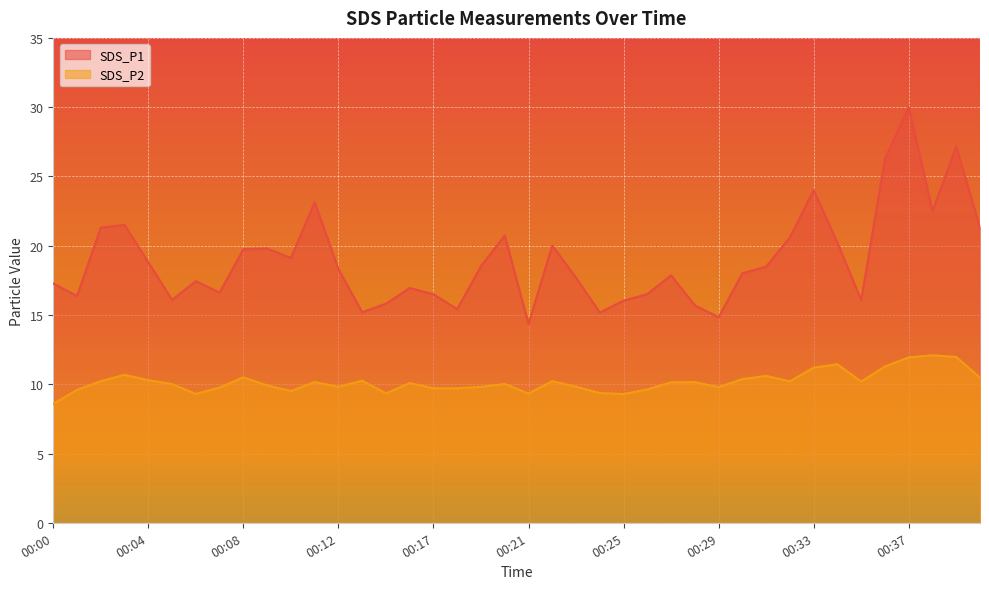

Reading left to right, extract all data points from this chart.

SDS_P1: 00:00=17.3	00:01=16.4	00:02=21.3	00:03=21.5	00:04=18.8	00:05=16.1	00:06=17.4	00:07=16.6	00:08=19.7	00:09=19.8	00:10=19.1	00:11=23.1	00:12=18.3	00:13=15.2	00:14=15.8	00:16=16.9	00:17=16.5	00:18=15.4	00:19=18.5	00:20=20.7	00:21=14.4	00:22=20.0	00:23=17.7	00:24=15.2	00:25=16.0	00:26=16.5	00:27=17.9	00:28=15.7	00:29=14.8	00:30=18.0	00:31=18.5	00:32=20.6	00:33=24.0	00:34=20.2	00:35=16.1	00:36=26.3	00:37=30.0	00:38=22.5	00:39=27.2	00:40=21.3
SDS_P2: 00:00=8.6	00:01=9.6	00:02=10.2	00:03=10.7	00:04=10.3	00:05=10.0	00:06=9.3	00:07=9.8	00:08=10.5	00:09=9.9	00:10=9.5	00:11=10.2	00:12=9.8	00:13=10.3	00:14=9.3	00:16=10.1	00:17=9.7	00:18=9.7	00:19=9.8	00:20=10.0	00:21=9.3	00:22=10.2	00:23=9.8	00:24=9.4	00:25=9.3	00:26=9.6	00:27=10.1	00:28=10.2	00:29=9.8	00:30=10.4	00:31=10.6	00:32=10.2	00:33=11.2	00:34=11.4	00:35=10.2	00:36=11.3	00:37=11.9	00:38=12.1	00:39=12.0	00:40=10.5